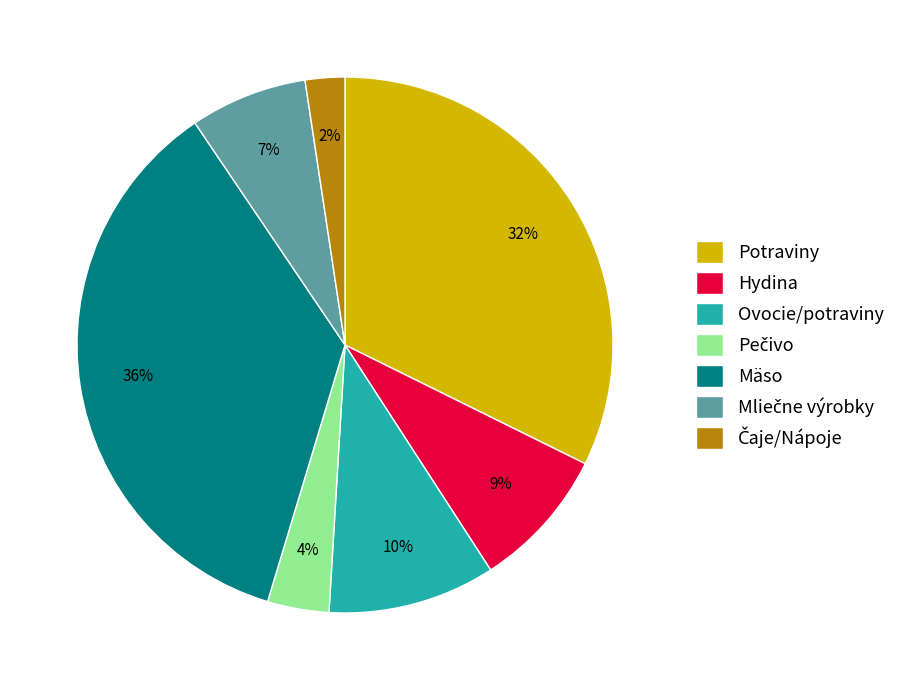

How many slices are in this pie chart?

7